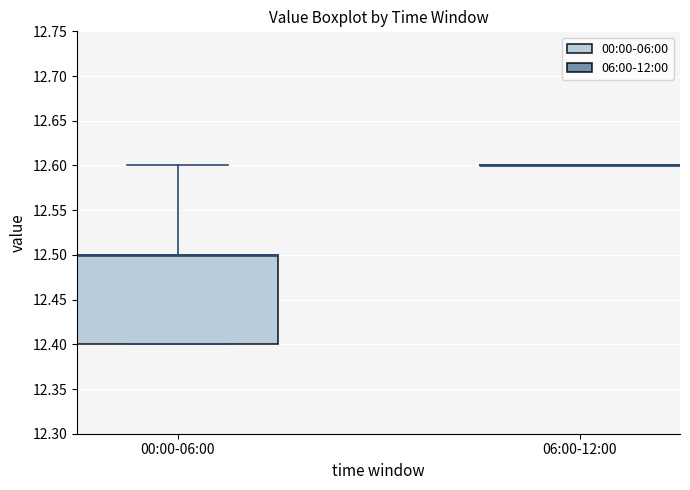

Comparing the boxes themselves (not the whiskers), which one is the tallest?

00:00-06:00